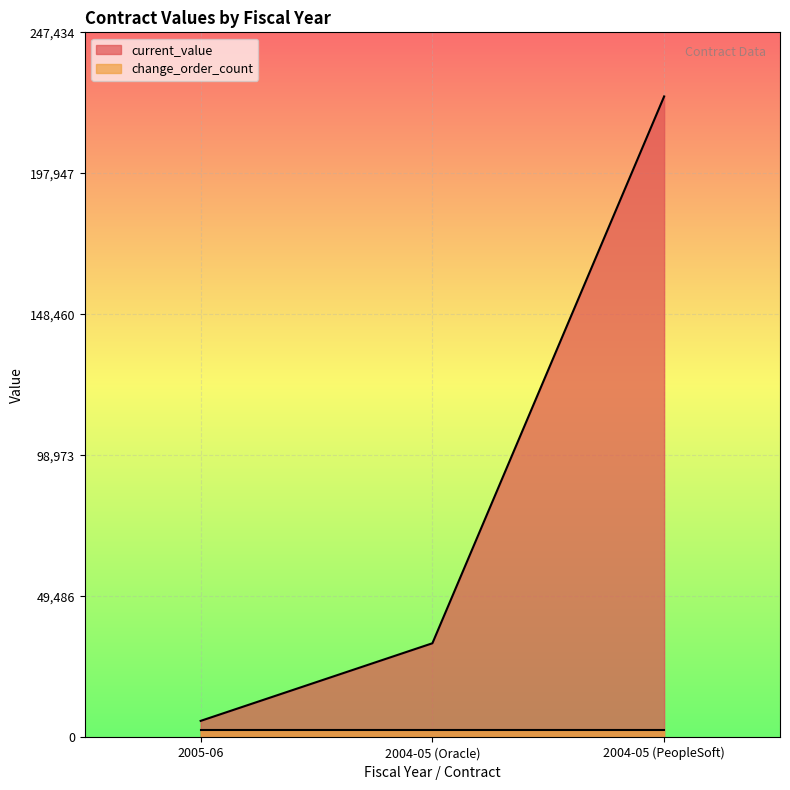

What is the label of the 1st point from the left?

2005-06